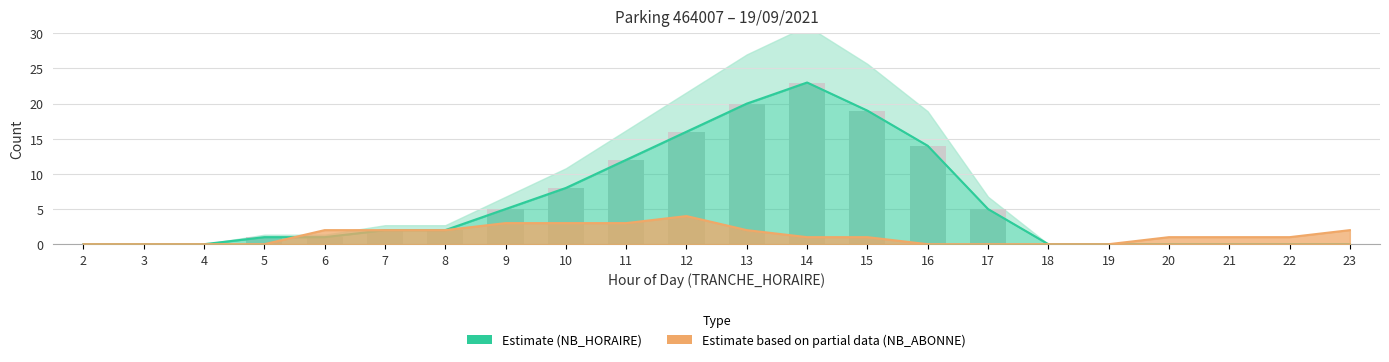

What value does the data have at 15, to the nearest 5?

20